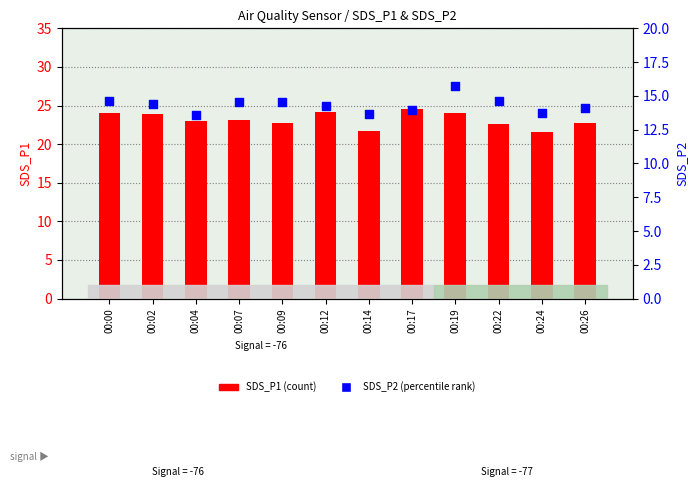

Which series has the widest spread of Y values?

SDS_P1 (count)